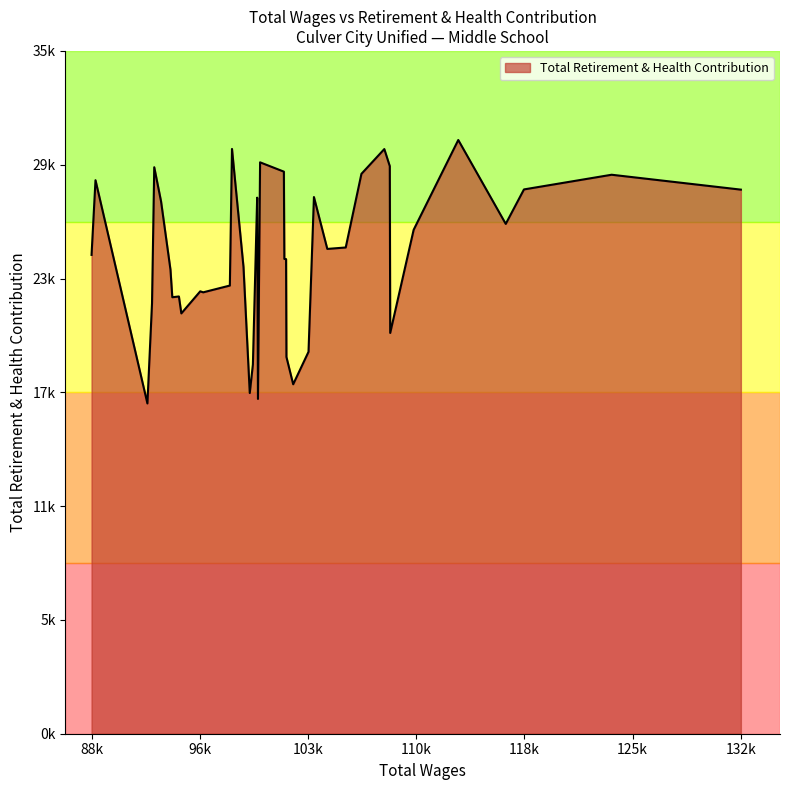

What is the label of the 36th point from the right?

113552.0